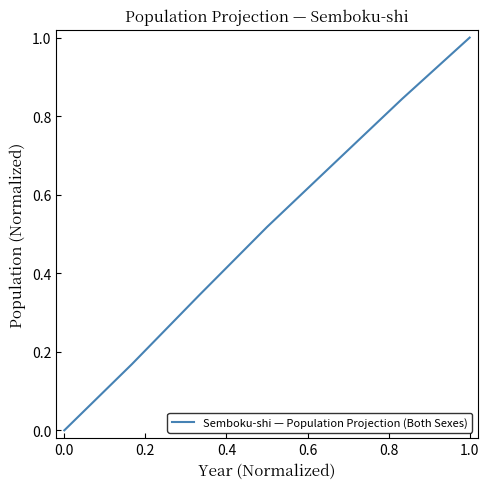

What is the greatest value displayed?

1.0